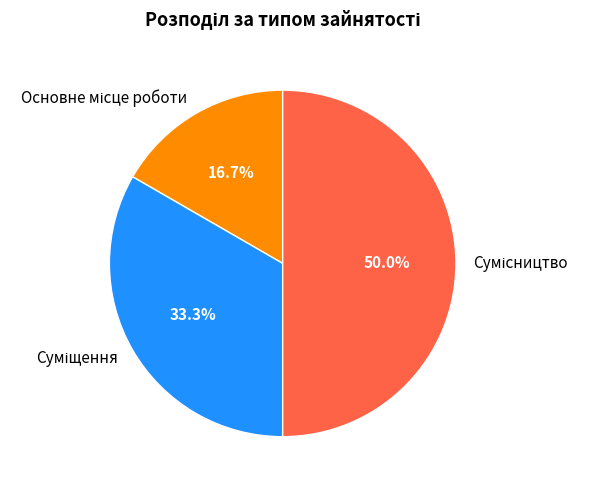

Which has a higher value, Суміщення or Сумісництво?

Сумісництво